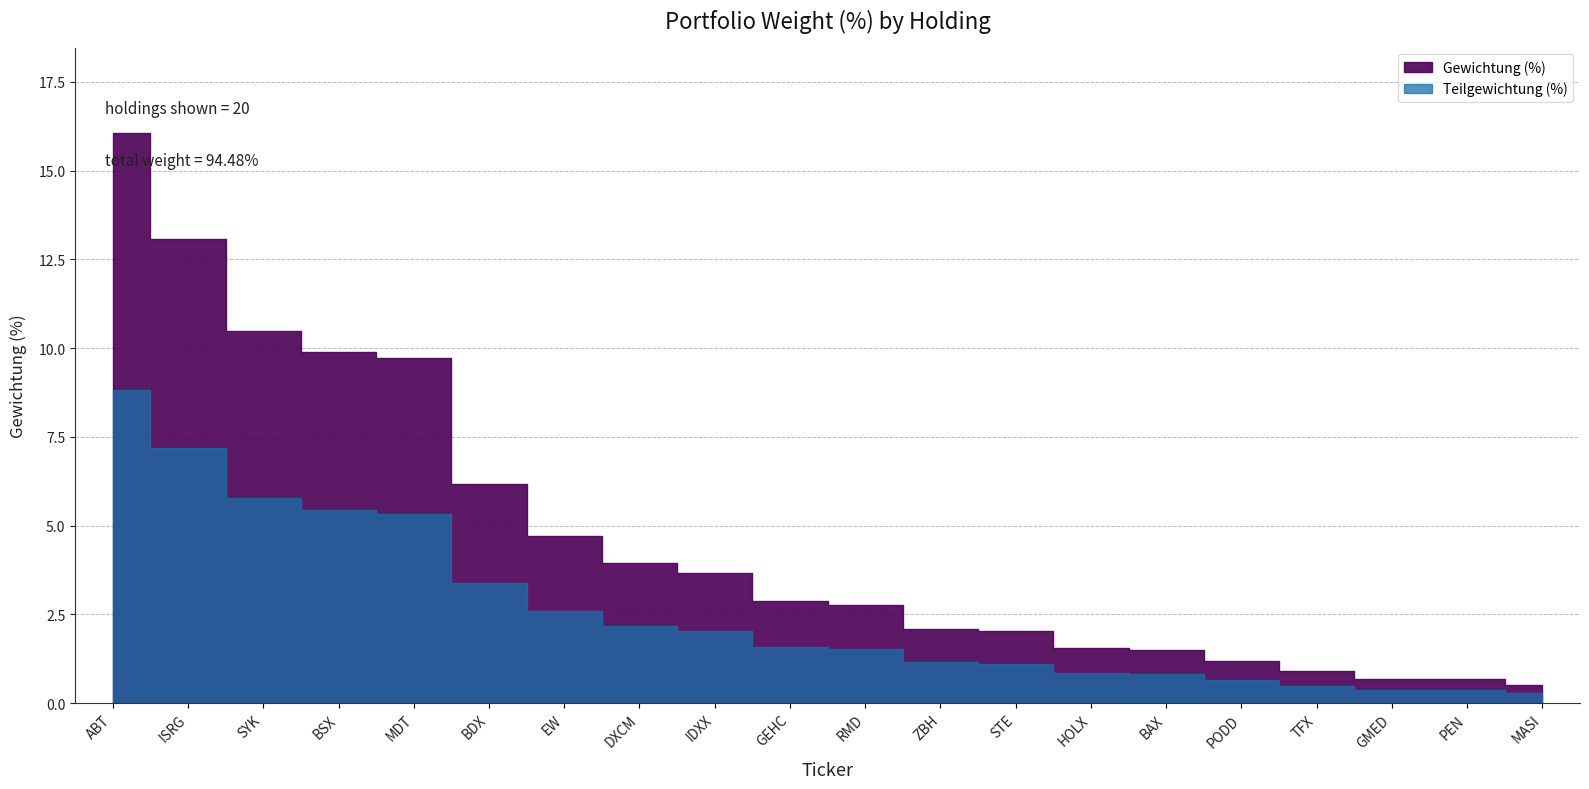

What is the greatest value displayed?

16.1